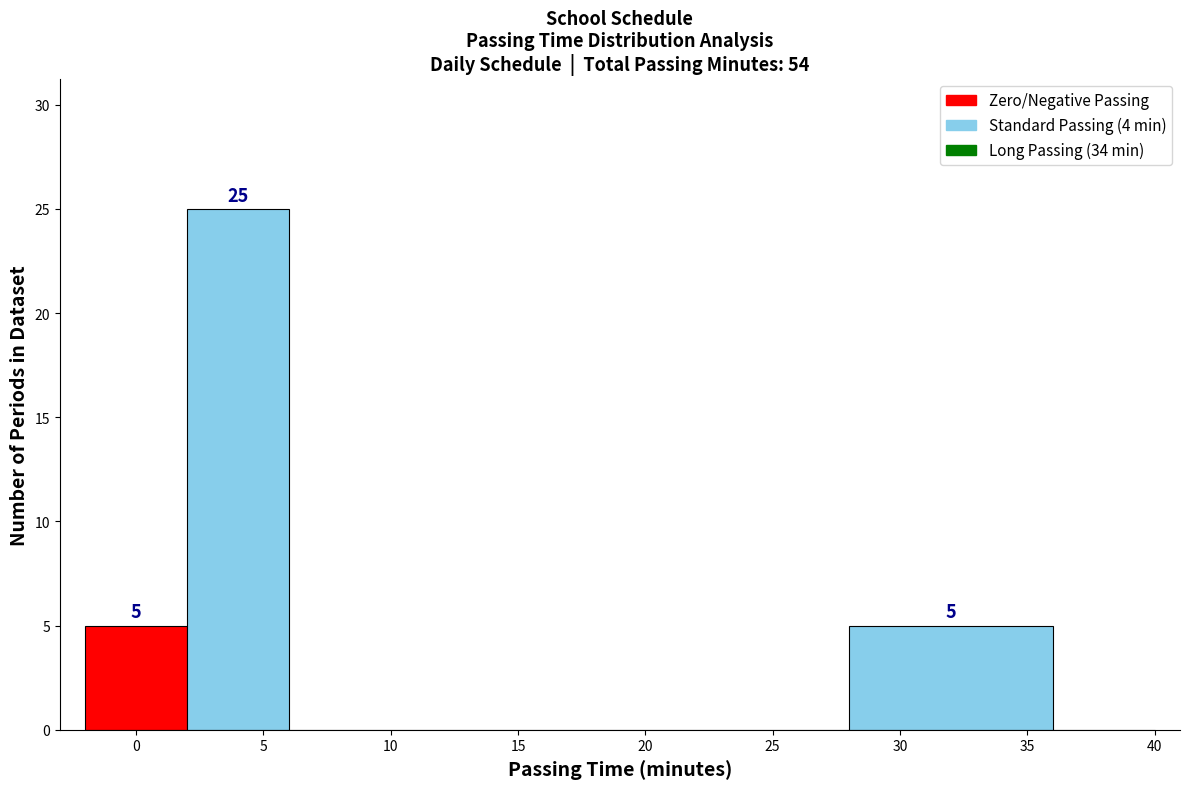

Which range on the x-axis has the tallest bar?

2 to 6